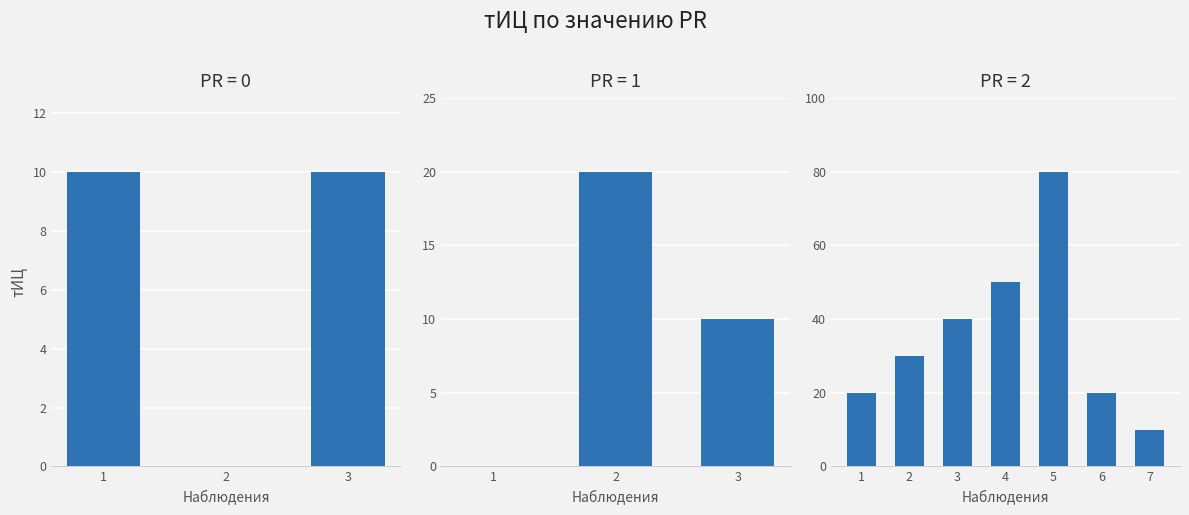

Is it true that the value at 2013-12-08 is 5?

False